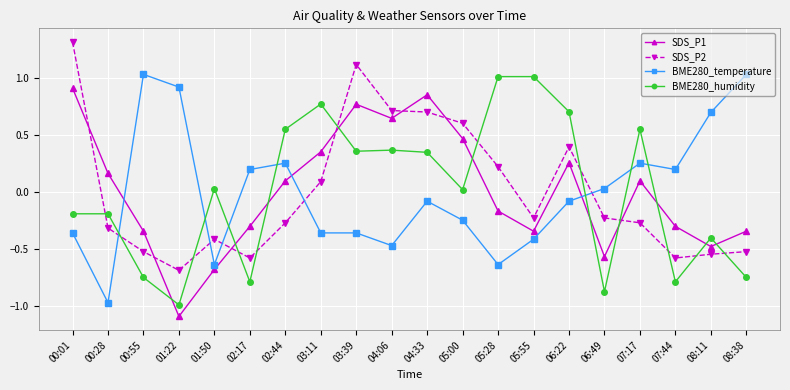

At which category does the chart reach its peak across all series?

00:01